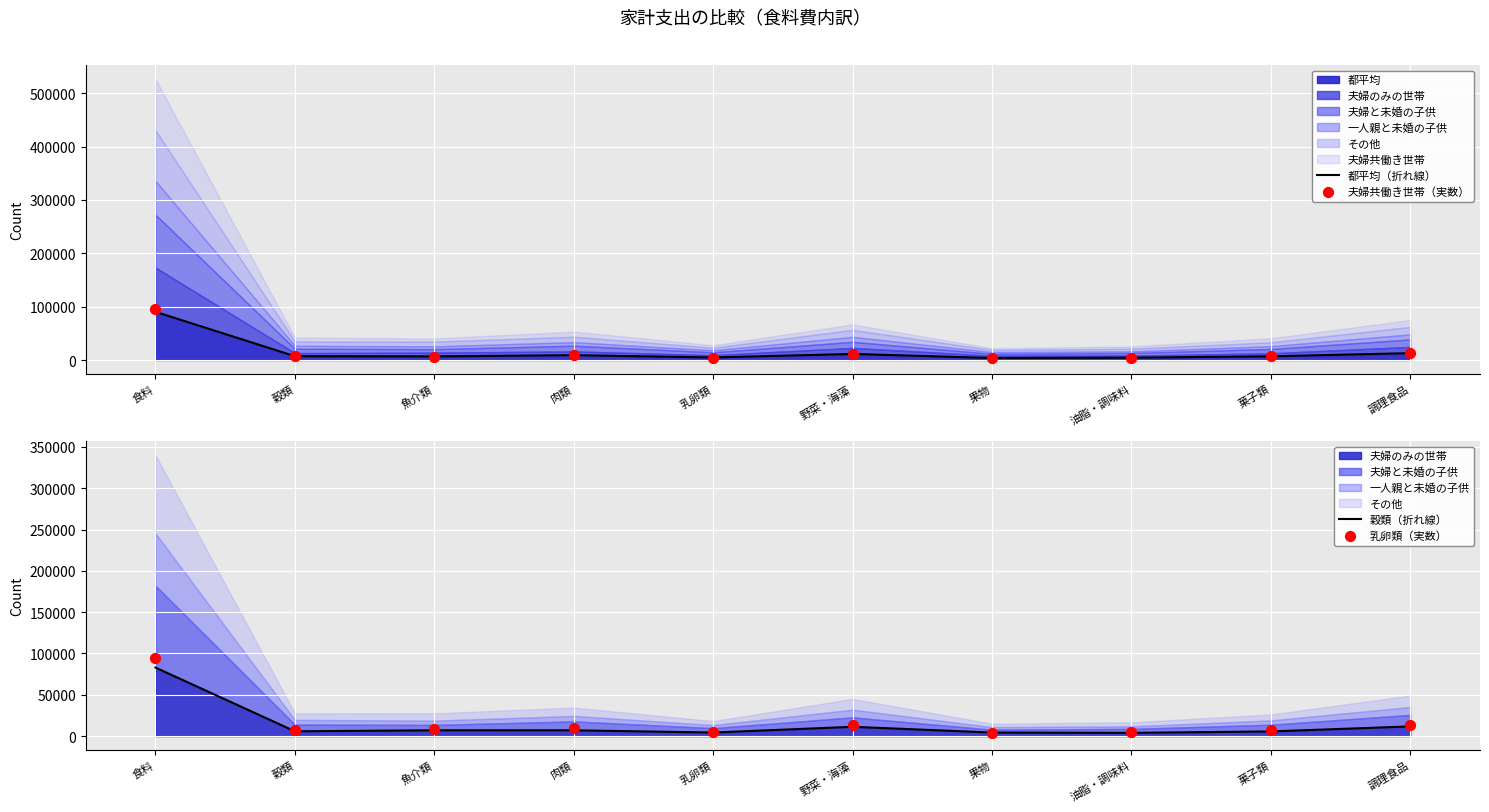

Which series has the largest Y range (max minus min)?

夫婦共働き世帯（実数）